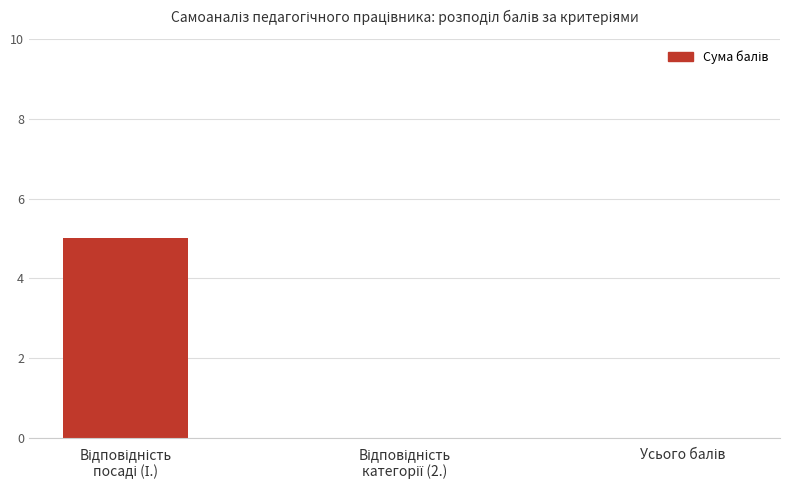

What is the greatest value displayed?

5